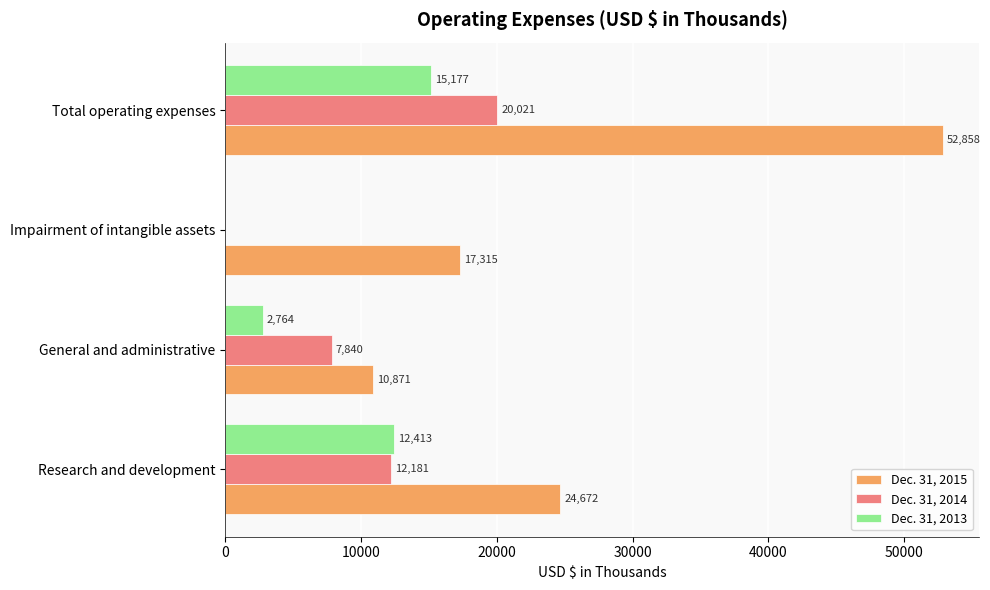

At which category is the sum across all series the highest?

Total operating expenses